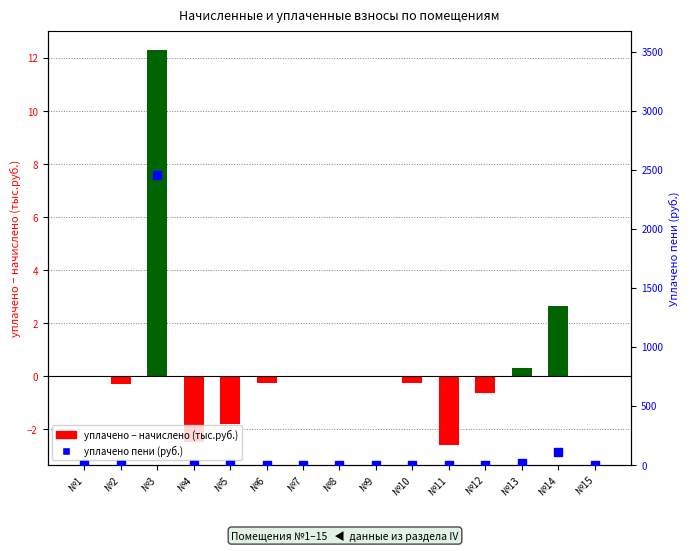

Which series contains the lowest Y value?

уплачено − начислено (тыс.руб.)